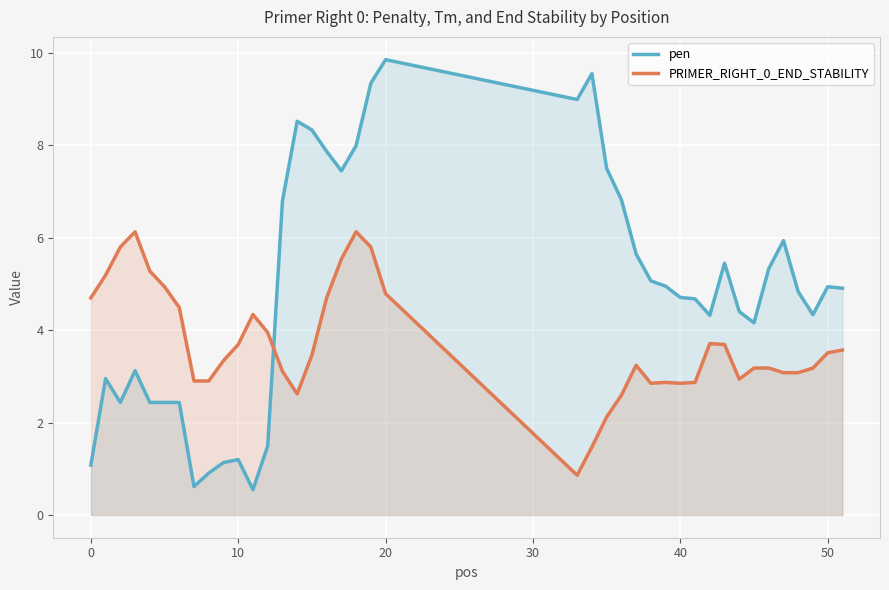

How many interior local peaks does the PRIMER_RIGHT_0_END_STABILITY series have?

6